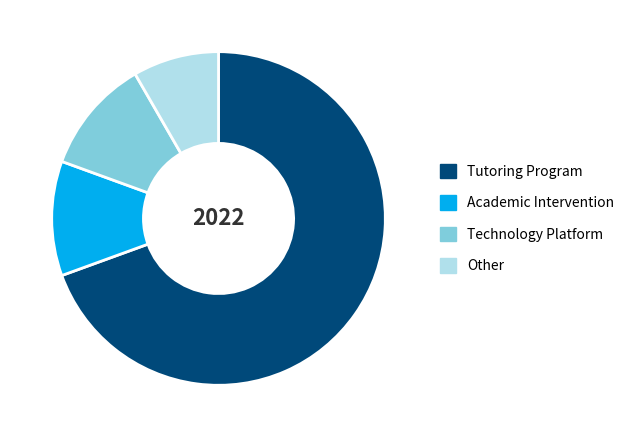

Which category has the biggest portion of the pie?

Tutoring Program